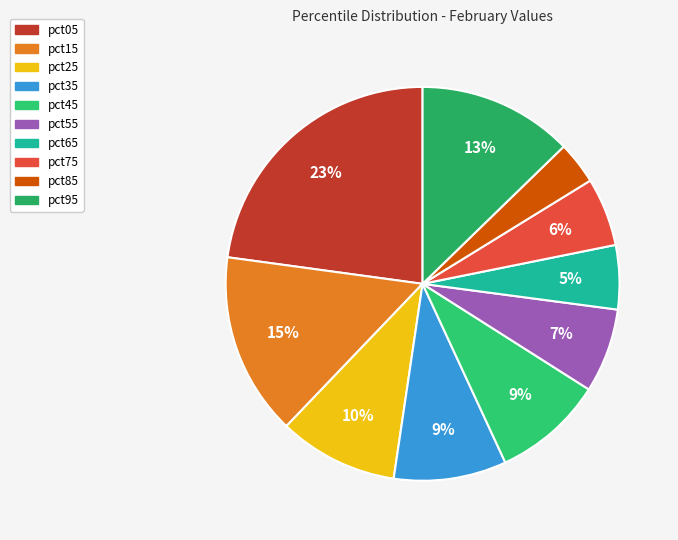

To the nearest percent, what portion does pct45 represent?

9%